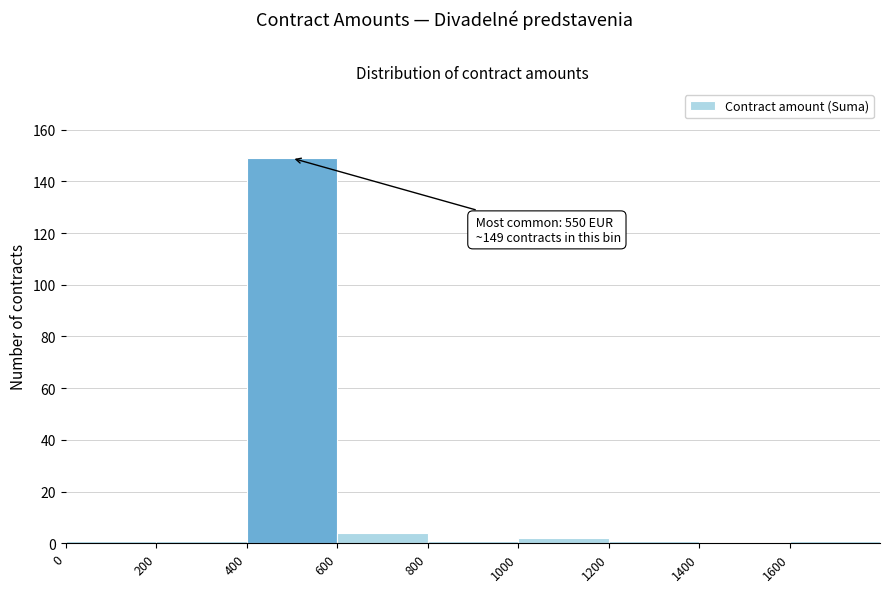

Which range on the x-axis has the tallest bar?

400 to 600